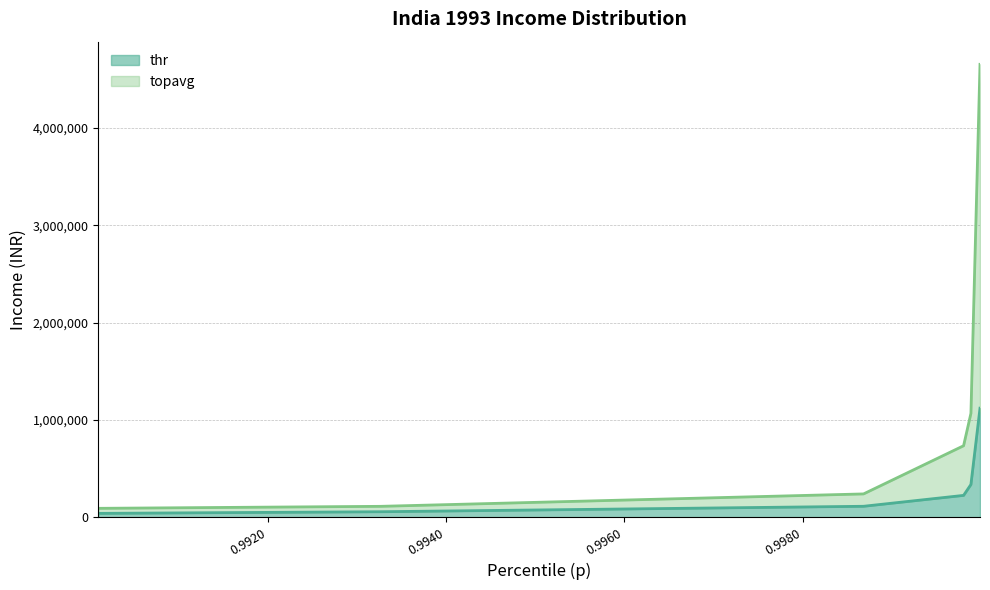

Reading right to left, list all the values displayed in this chart.

thr: 0.9999879469930804=1120000.0	0.9998861112998021=336000.0	0.9998037542182855=224000.0	0.9986816666977624=112000.0	0.9932664566020472=56000.0	0.9901003035181591=39200.0
topavg: 0.9999879469930804=4653224.6	0.9998861112998021=1066931.3	0.9998037542182855=733960.3	0.9986816666977624=239004.8	0.9932664566020472=111520.8	0.9901003035181591=90919.4